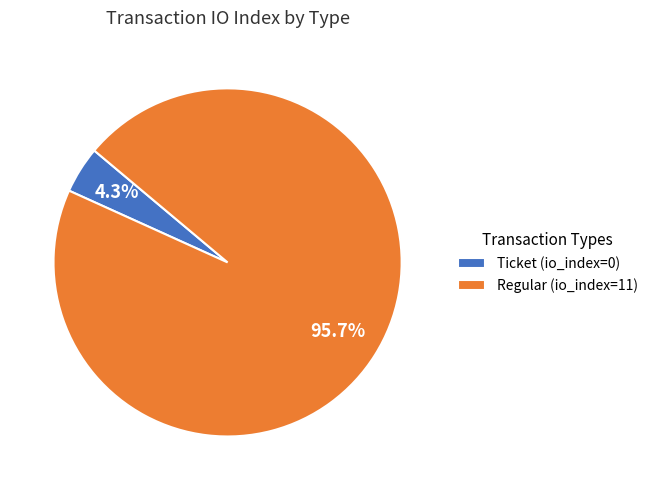

Between Regular (io_index=11) and Ticket (io_index=0), which is larger?

Regular (io_index=11)